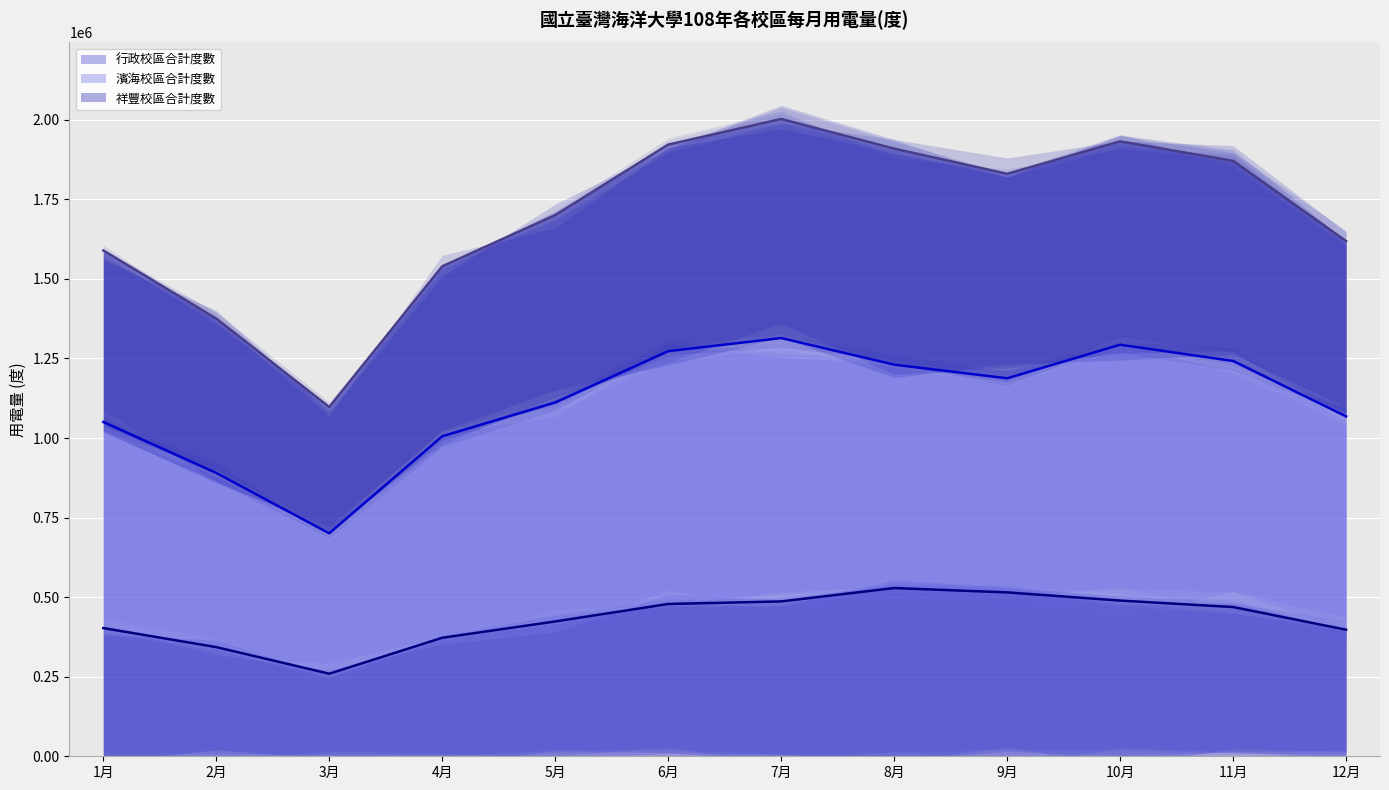

At which category does 濱海校區合計度數 (線) reach its first local peak?

7月